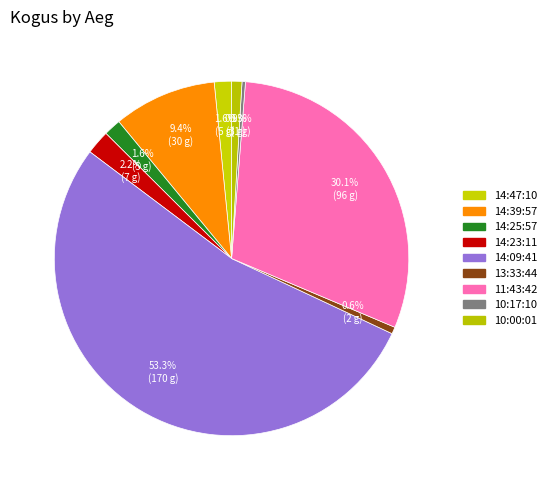

What portion of the pie excludes 11:43:42?

69.9%